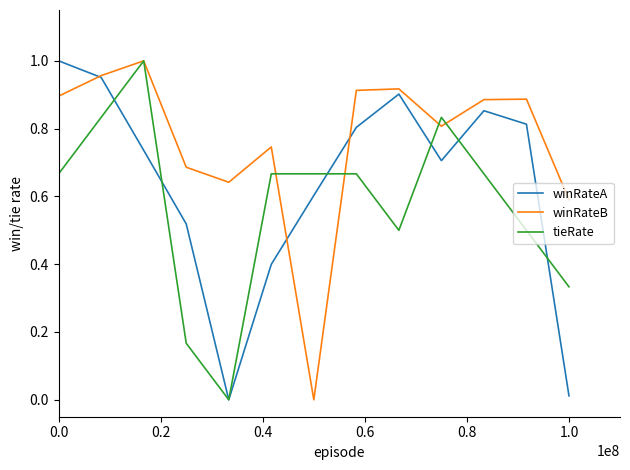

After their last crossing, which series has the higher values: winRateB or tieRate?

winRateB